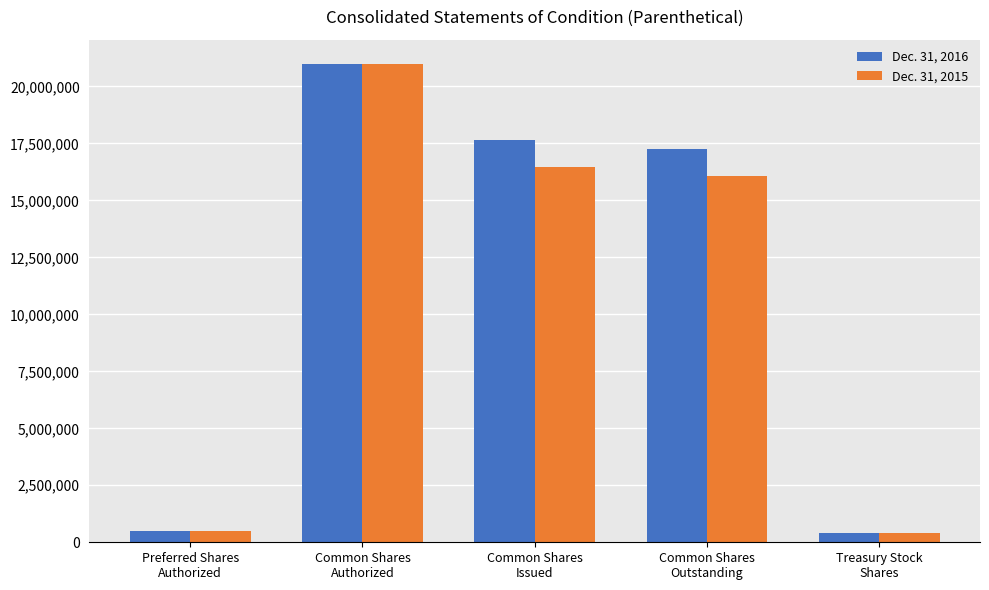

What is the lowest value of the Dec. 31, 2016 series?

408178